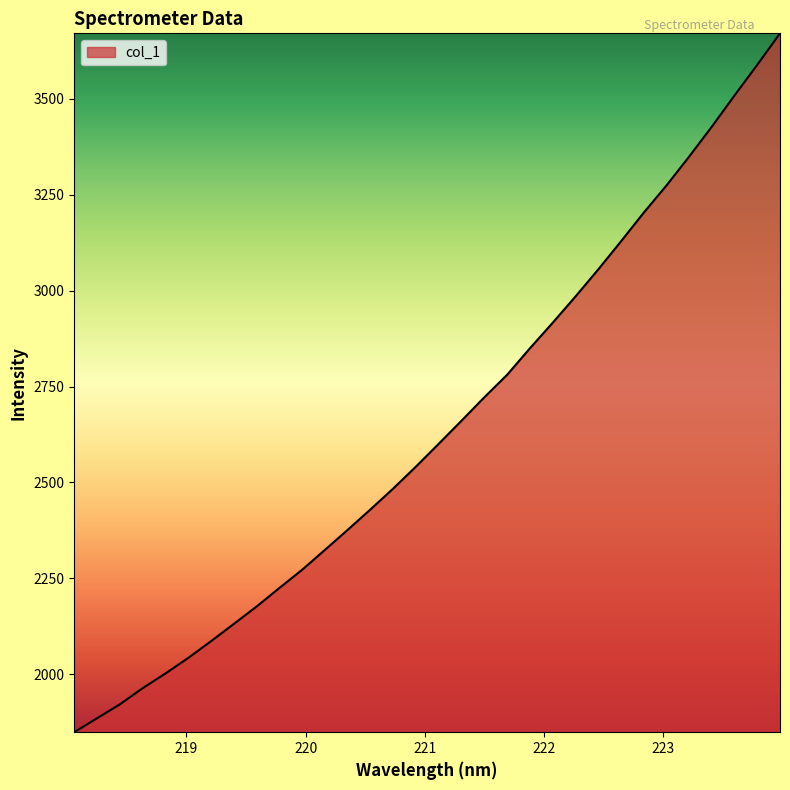

True or false: there are more than 1 points higher than both neighbors.

False